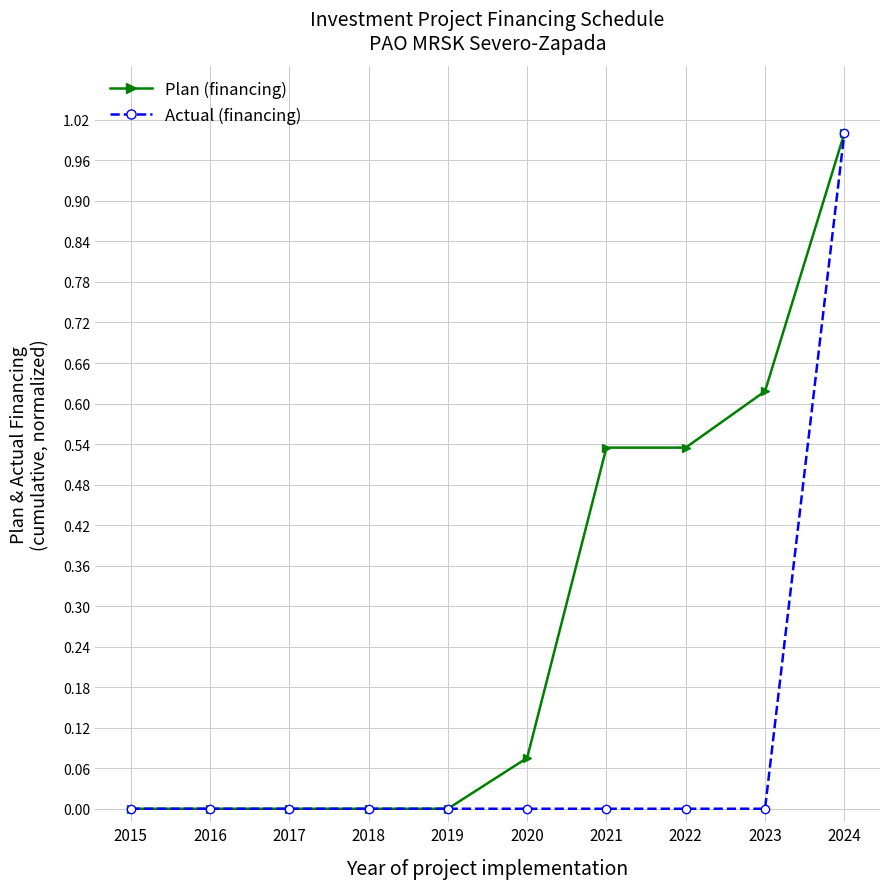

What are all the series names shown in the legend?

Plan (financing), Actual (financing)